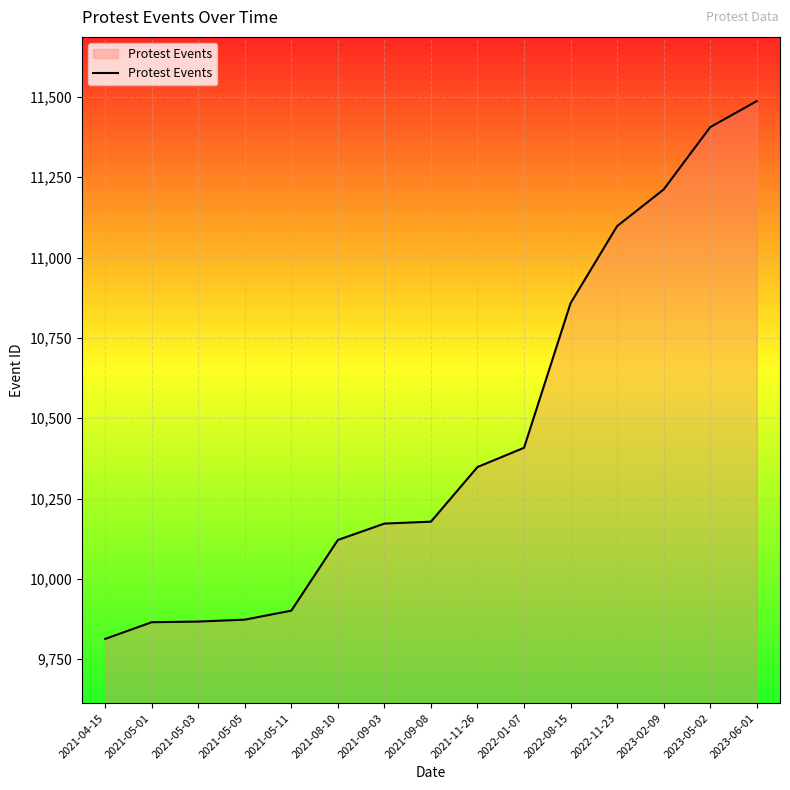

Which category has the highest value across all series?

2023-06-01